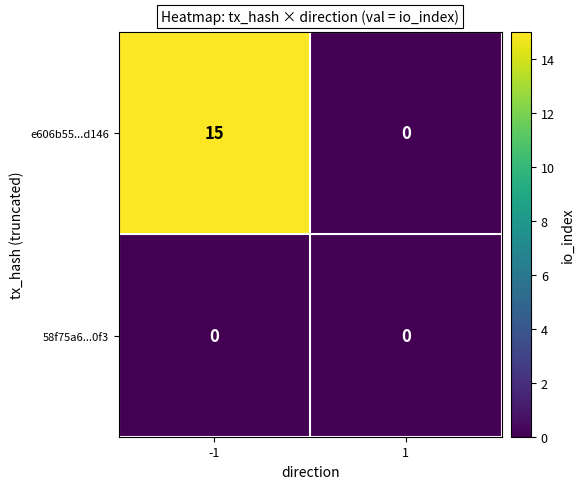

What is the difference between the maximum and minimum values in the e606b55...d146 series?

15